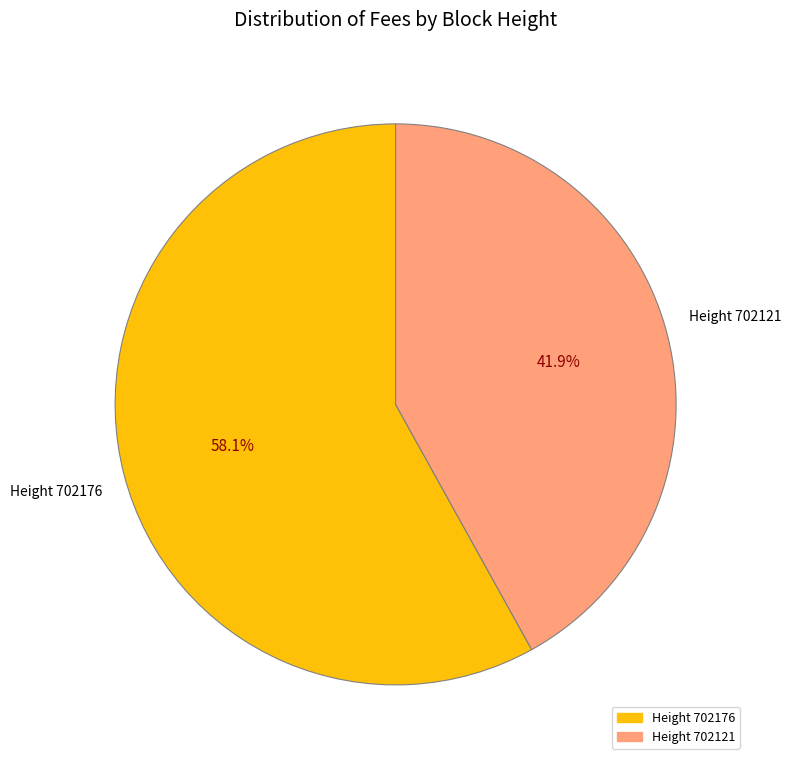

Does any single category account for the majority?

Yes